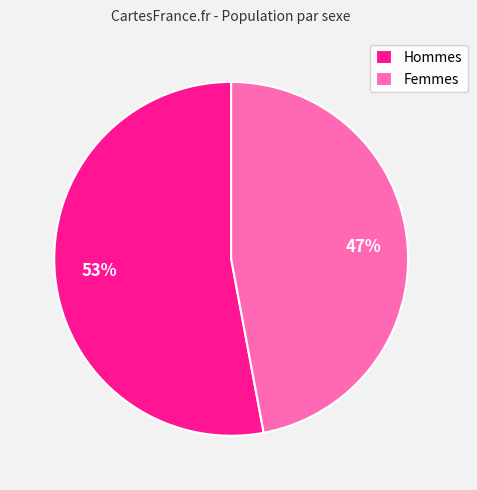

Between Femmes and Hommes, which is larger?

Hommes